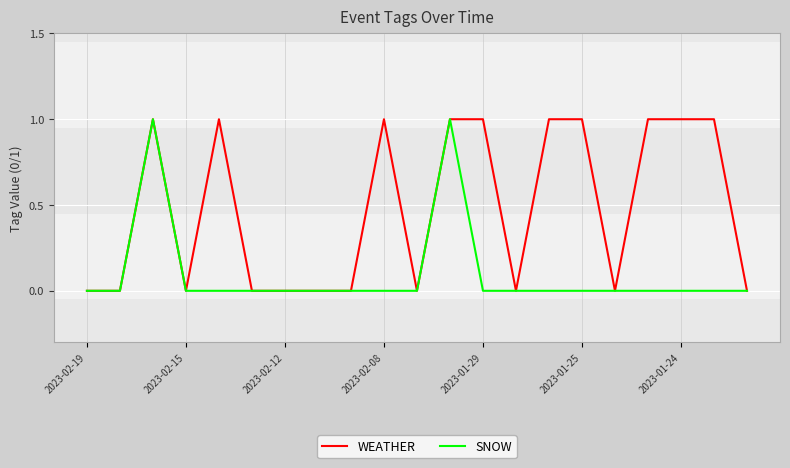

Rank the series by their average value, from highest to lowest.

WEATHER, SNOW